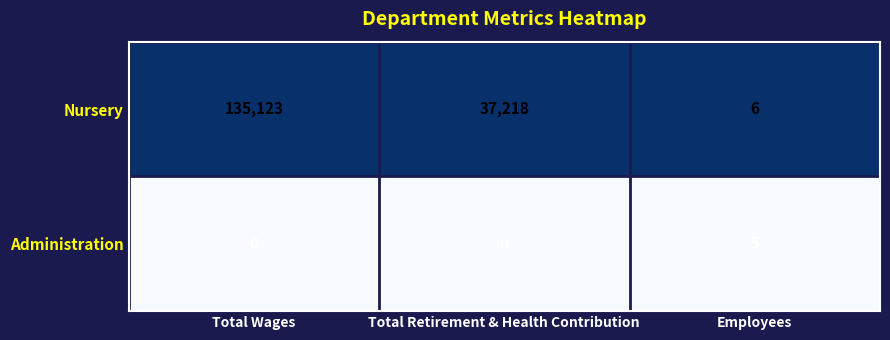

Which label corresponds to the largest value in the chart?

Total Wages